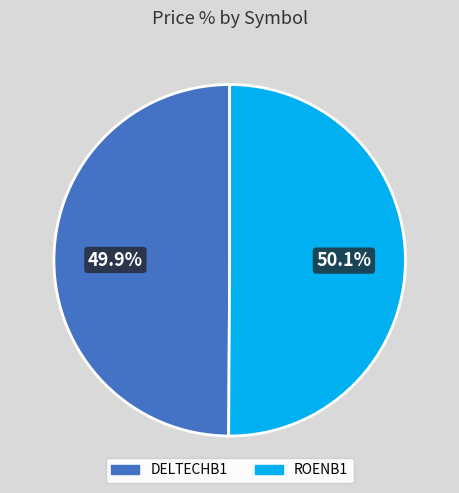

The ROENB1 slice represents 62% of the pie. True or false?

False